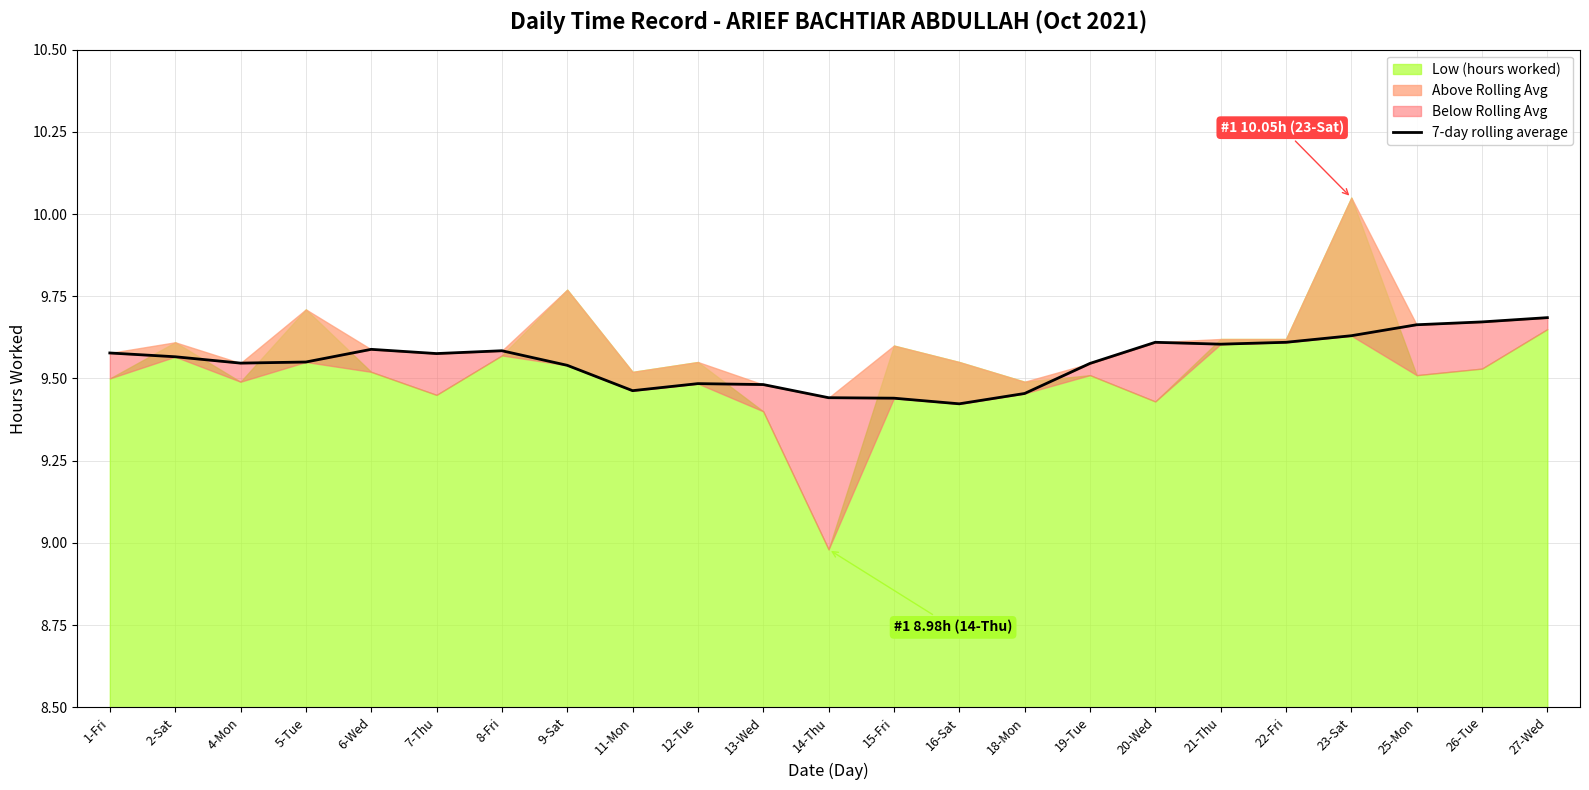

List the labels in order of value, largest first.

27-Wed, 26-Tue, 25-Mon, 23-Sat, 20-Wed, 22-Fri, 21-Thu, 6-Wed, 8-Fri, 1-Fri, 7-Thu, 2-Sat, 5-Tue, 4-Mon, 19-Tue, 9-Sat, 12-Tue, 13-Wed, 11-Mon, 18-Mon, 14-Thu, 15-Fri, 16-Sat